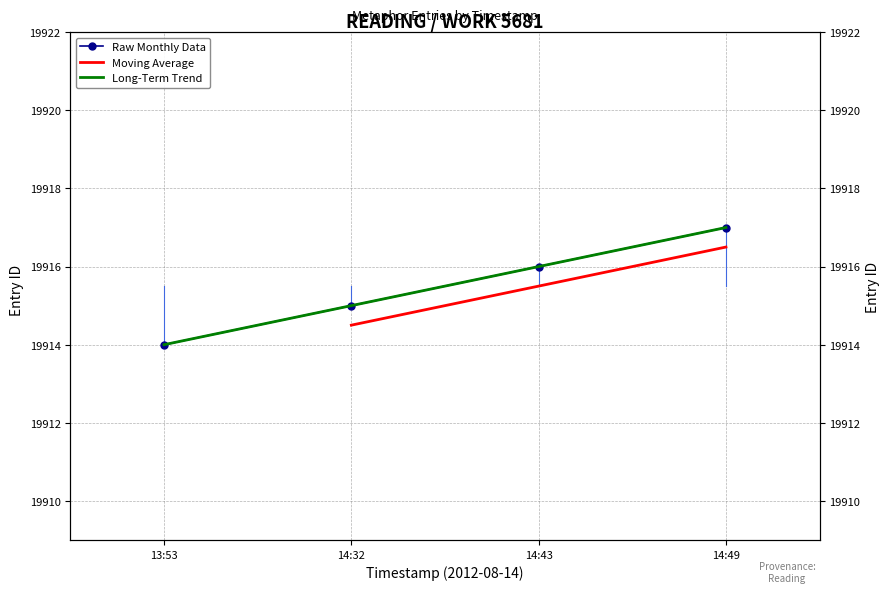

At which label is the value closest to 19915?

14:32